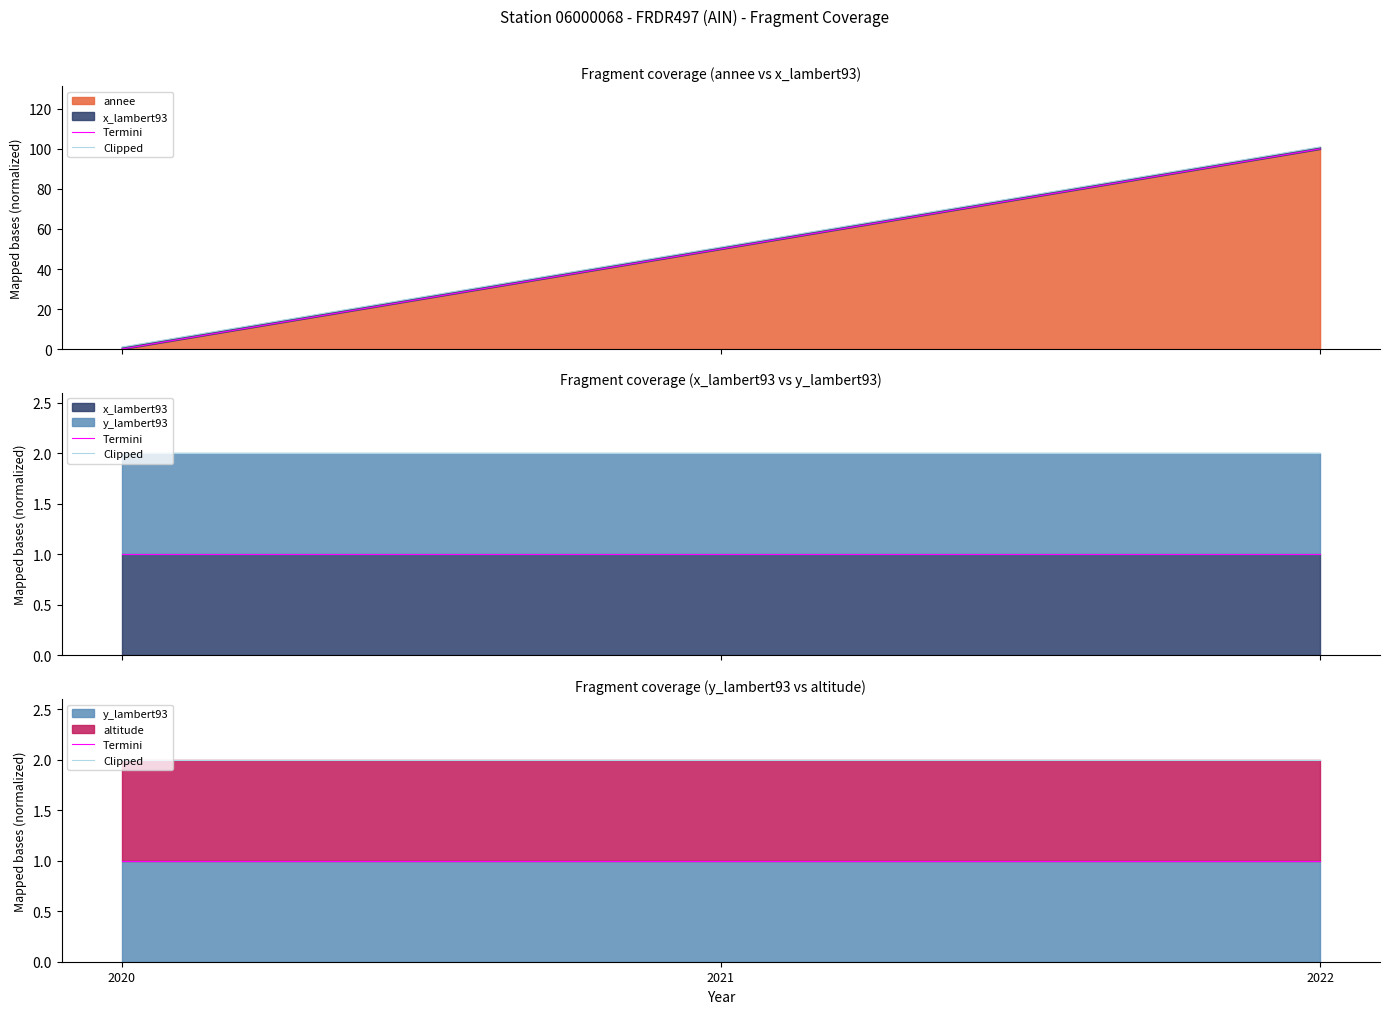

Which category has the lowest value in the Termini series?

2020